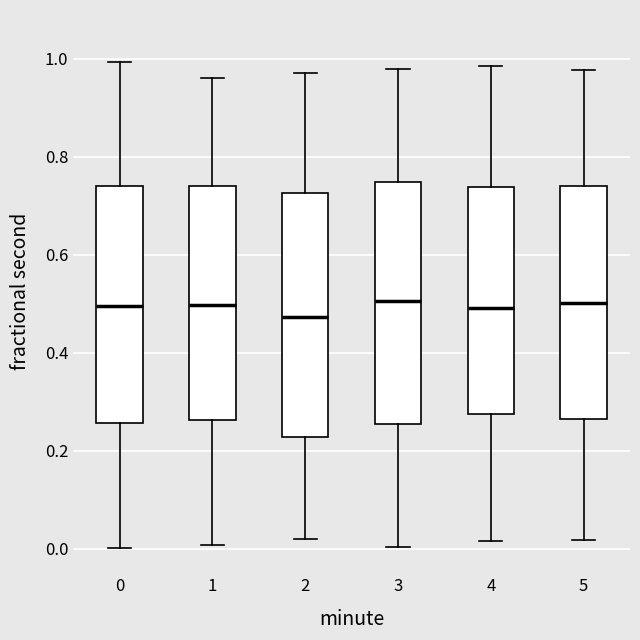

Reading left to right, transcribe this box plot: for each box, give where its median line is, the range the box spans, and where its two whiskers end, as read against the y-axis. The values are not printed on the chart, so give them approximately, as read against the axis.

0: median 0.50, box 0.26 to 0.74, whiskers 0.00 to 1.00
1: median 0.50, box 0.26 to 0.74, whiskers 0.00 to 0.96
2: median 0.48, box 0.22 to 0.72, whiskers 0.02 to 0.98
3: median 0.50, box 0.26 to 0.74, whiskers 0.00 to 0.98
4: median 0.50, box 0.28 to 0.74, whiskers 0.02 to 0.98
5: median 0.50, box 0.26 to 0.74, whiskers 0.02 to 0.98